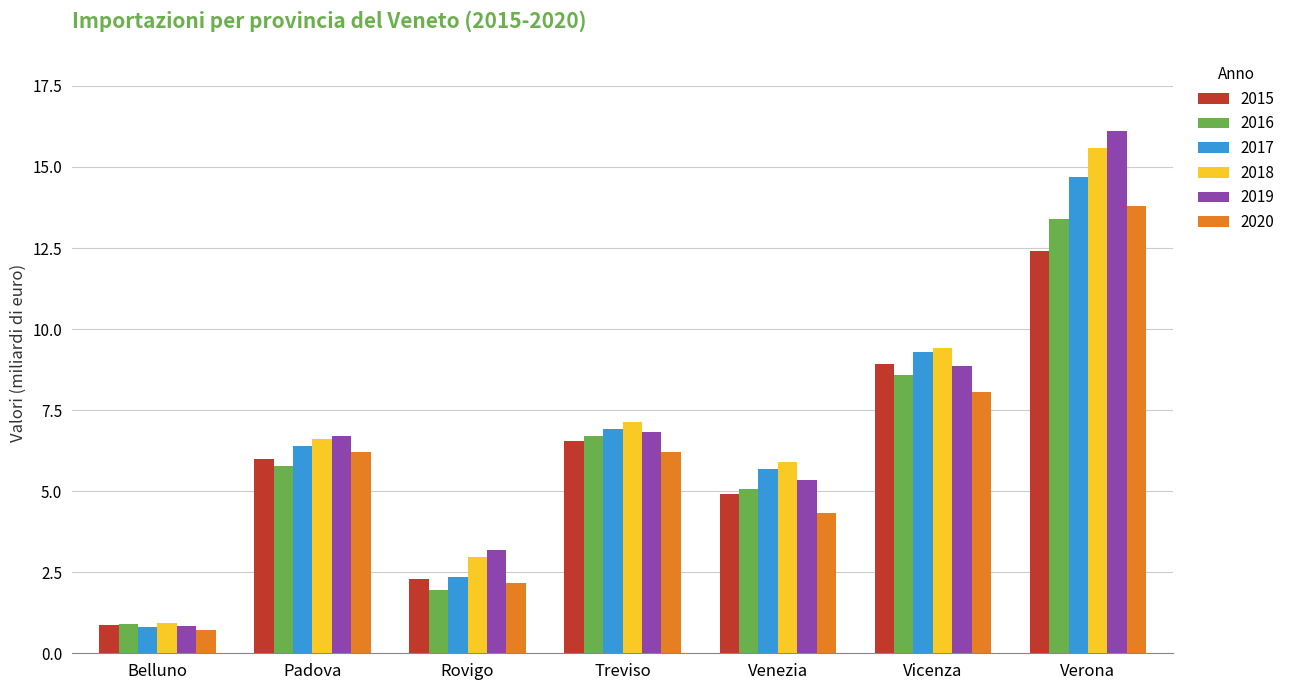

What is the label of the 6th bar from the right?

Padova